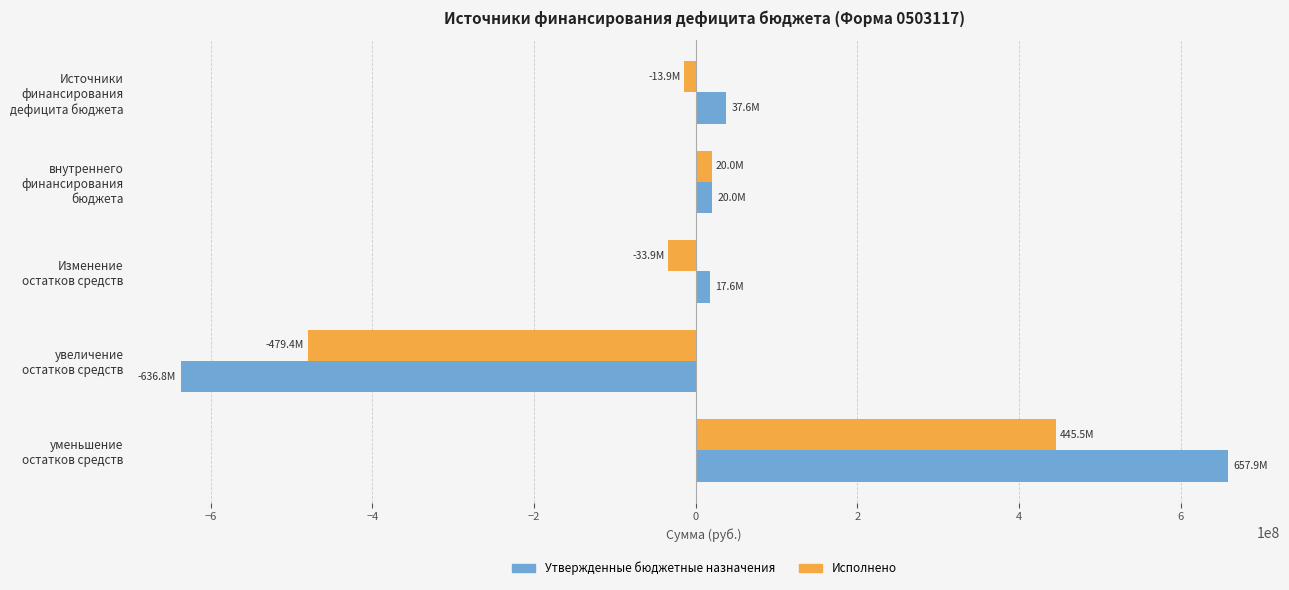

What is the highest value of the Исполнено series?

445507153.0